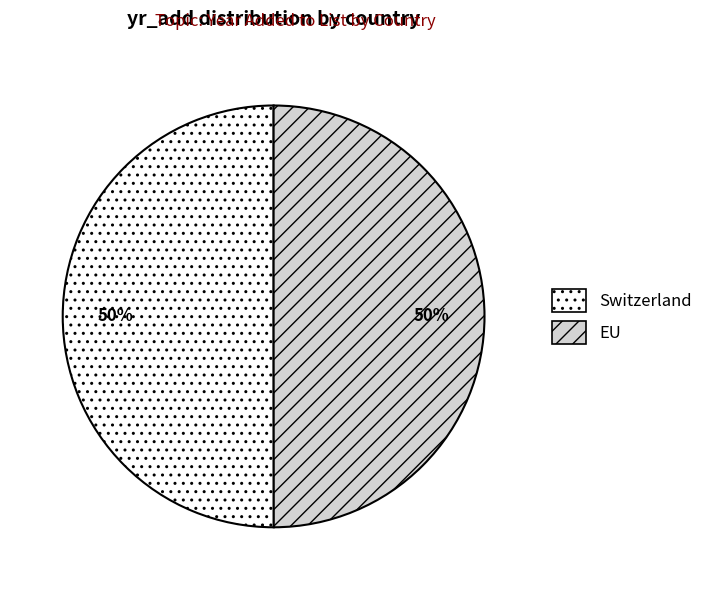

Approximately how many times larger is the value at EU compared to Switzerland?

1.0